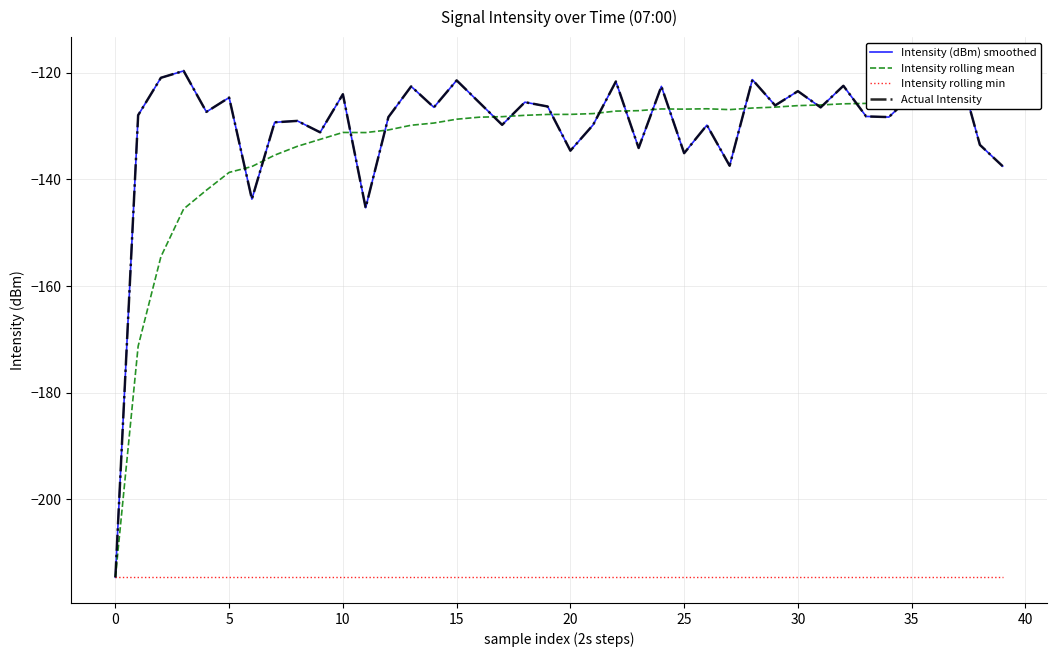

Is this an area chart (filled region under the line)?

No